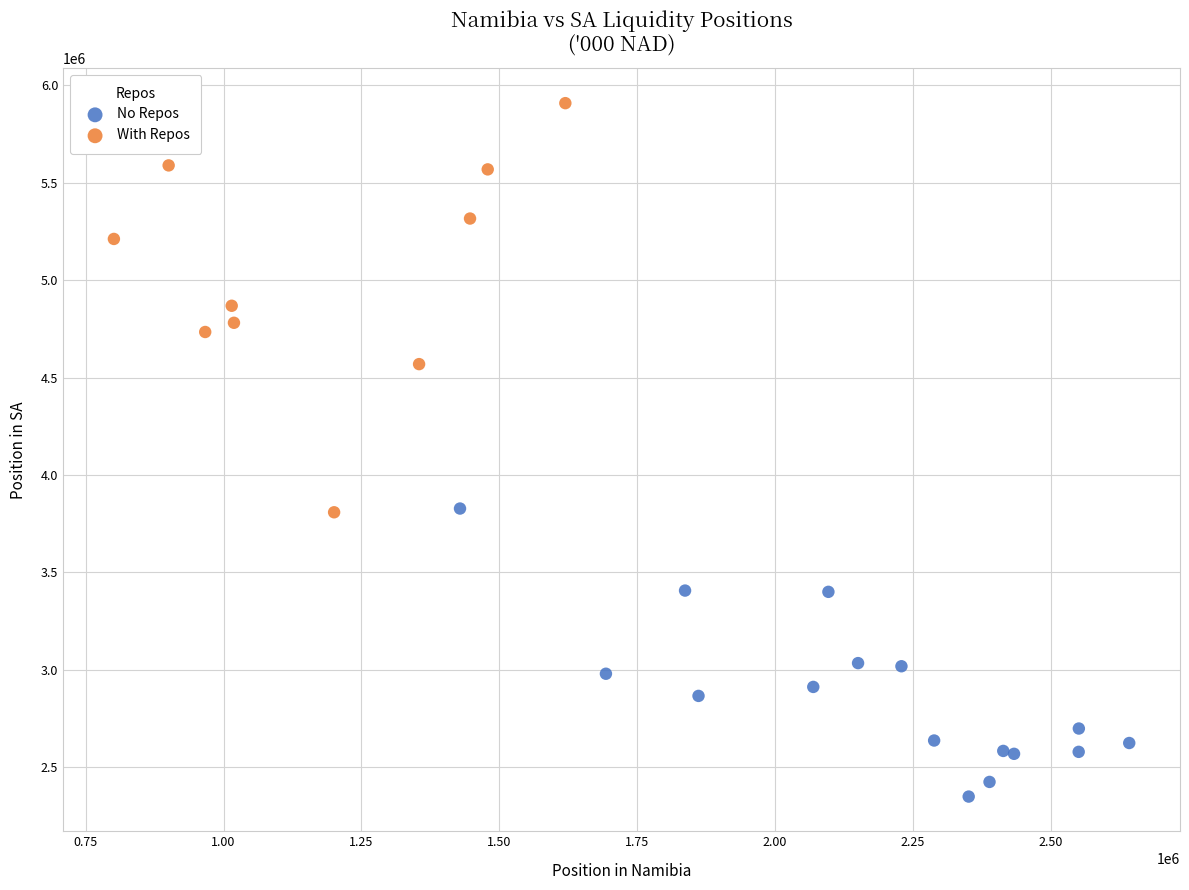

Which series contains the lowest Y value?

No Repos